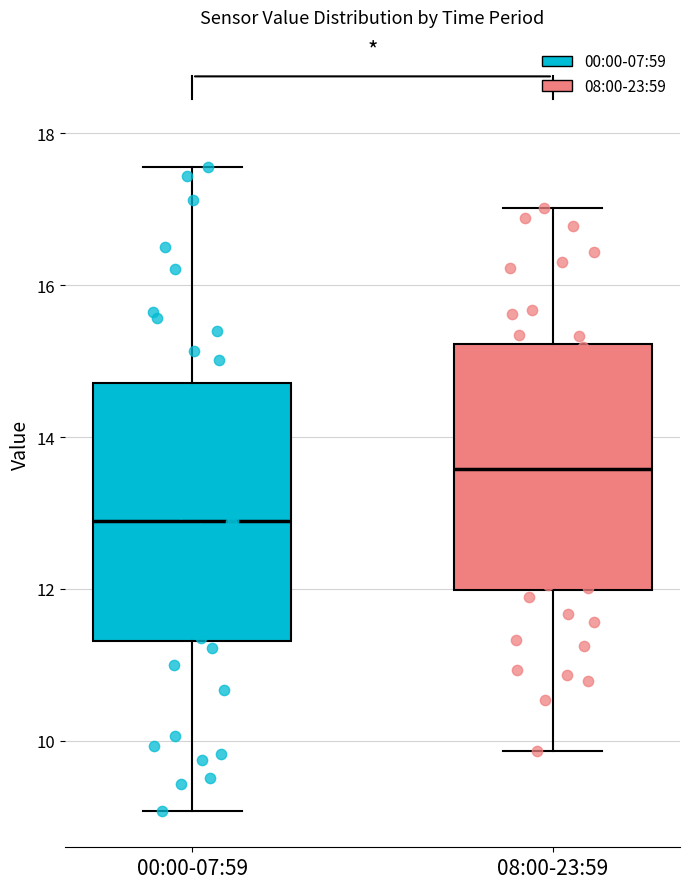

Reading left to right, transcribe this box plot: for each box, give where its median line is, the range the box spans, and where its two whiskers end, as read against the y-axis. The values are not printed on the chart, so give them approximately, as read against the axis.

00:00-07:59: median 12.8, box 11.4 to 14.8, whiskers 9.0 to 17.6
08:00-23:59: median 13.6, box 12.0 to 15.2, whiskers 9.8 to 17.0